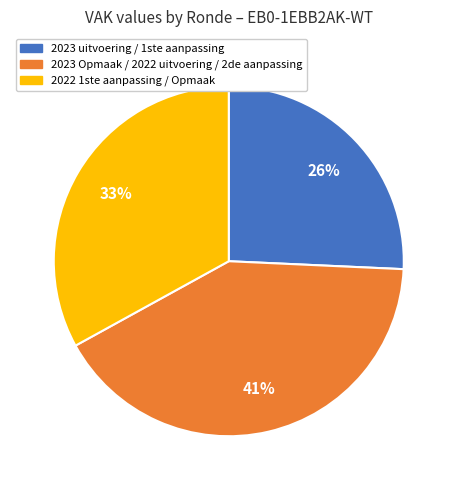

To the nearest percent, what is the average slice percentage?

33%